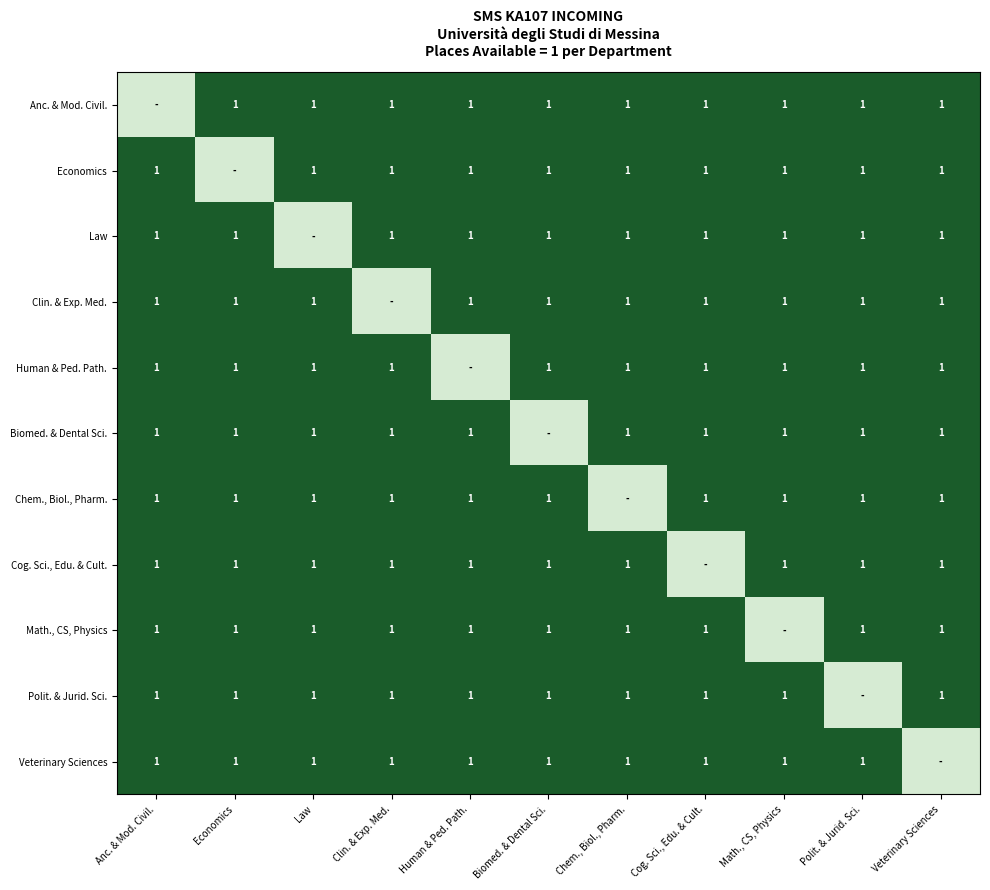

At how many categories does at least one series exceed 0?

11